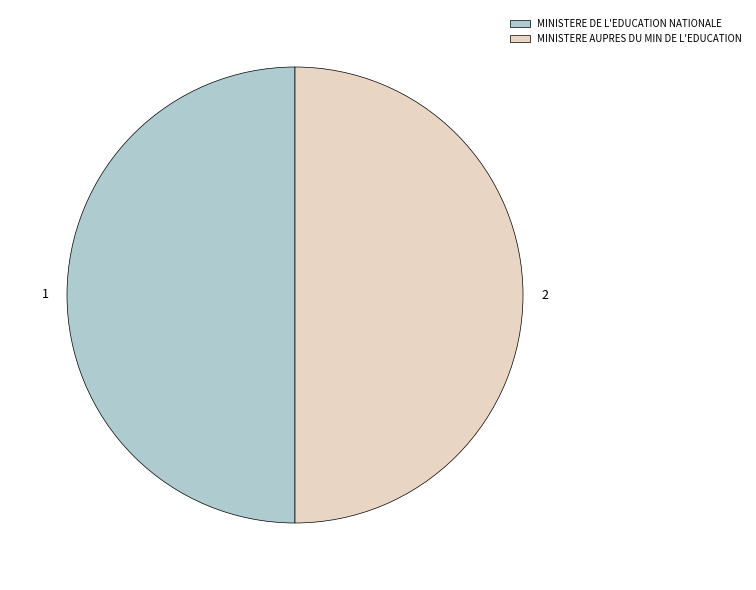

Approximately how many times larger is the value at MINISTERE DE L'EDUCATION NATIONALE compared to MINISTERE AUPRES DU MIN DE L'EDUCATION?

1.0